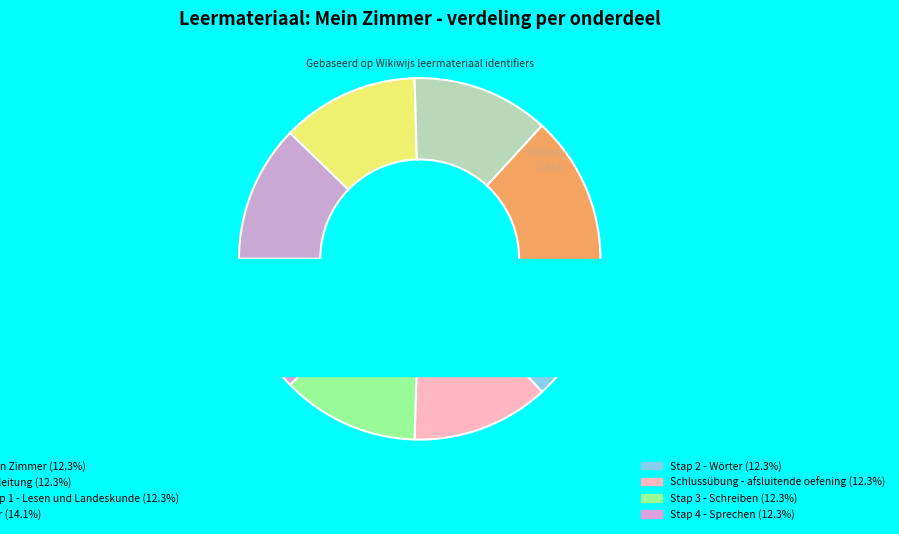

What percentage is the Einleitung slice, to the nearest percent?

12%